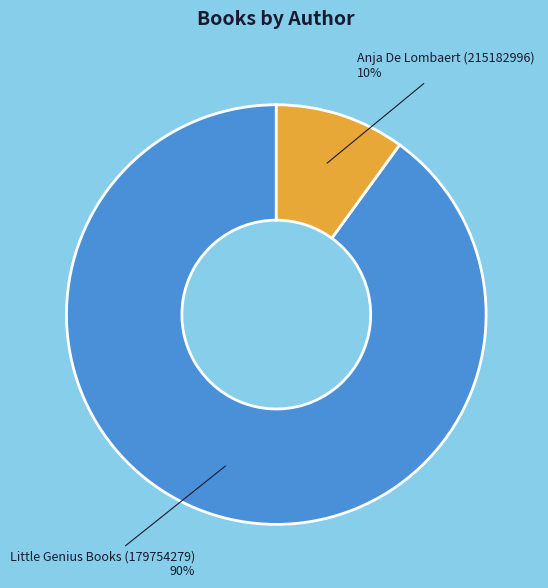

To the nearest percent, what percentage of the pie is Little Genius Books (179754279)?

90%